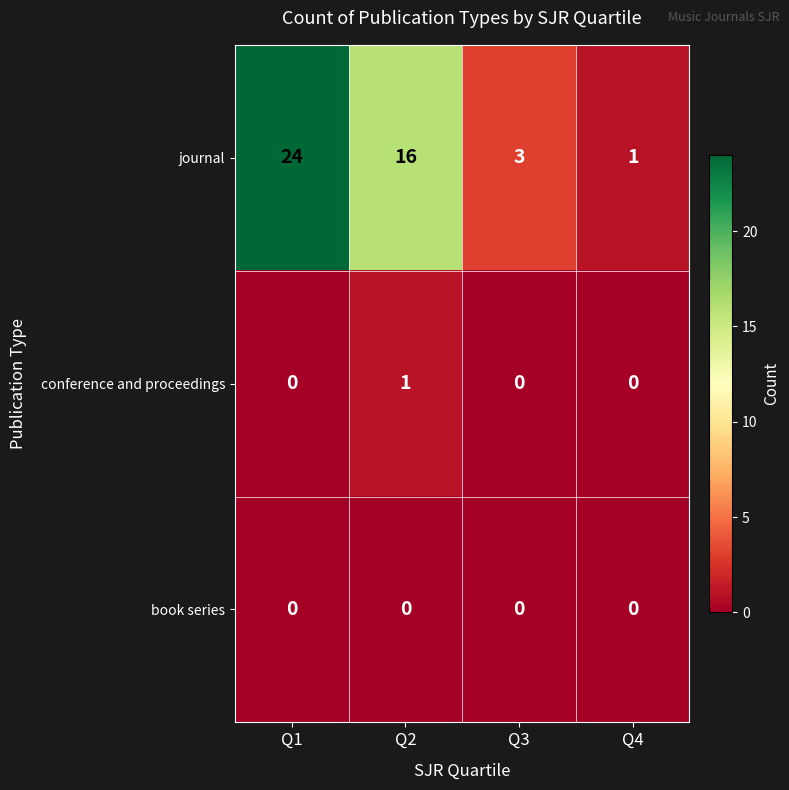

Reading left to right, what are all the values shown in this chart?

journal: 24	16	3	1
conference and proceedings: 0	1	0	0
book series: 0	0	0	0